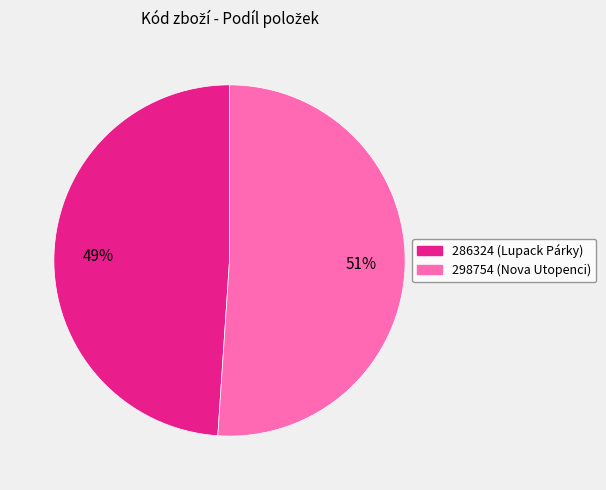

Count the number of slices in the pie.

2